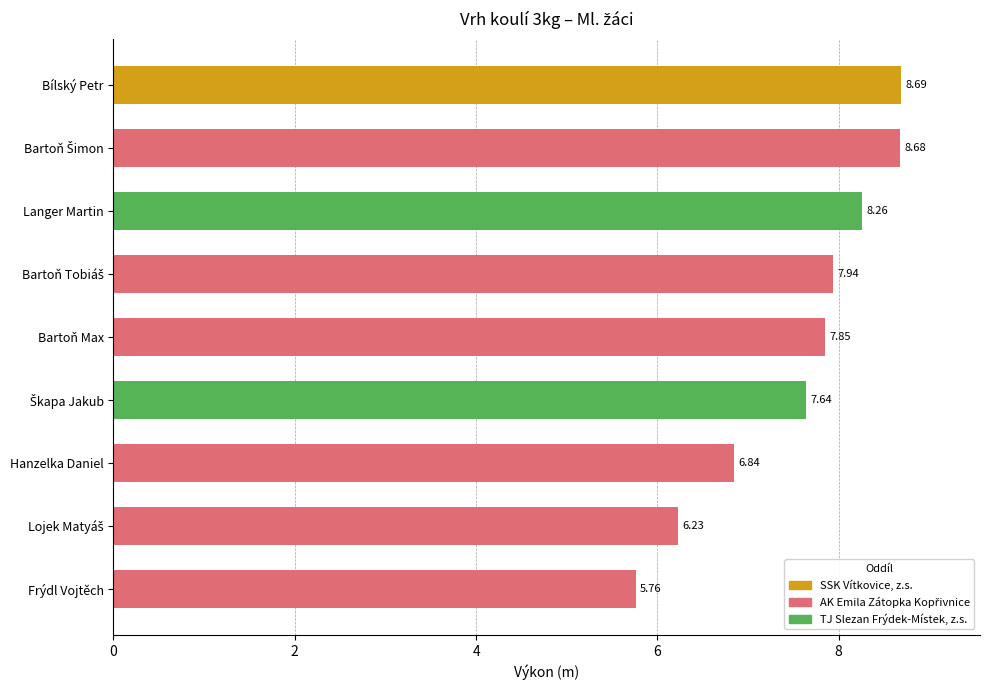

What is the difference between the second highest and minimum values?

2.9